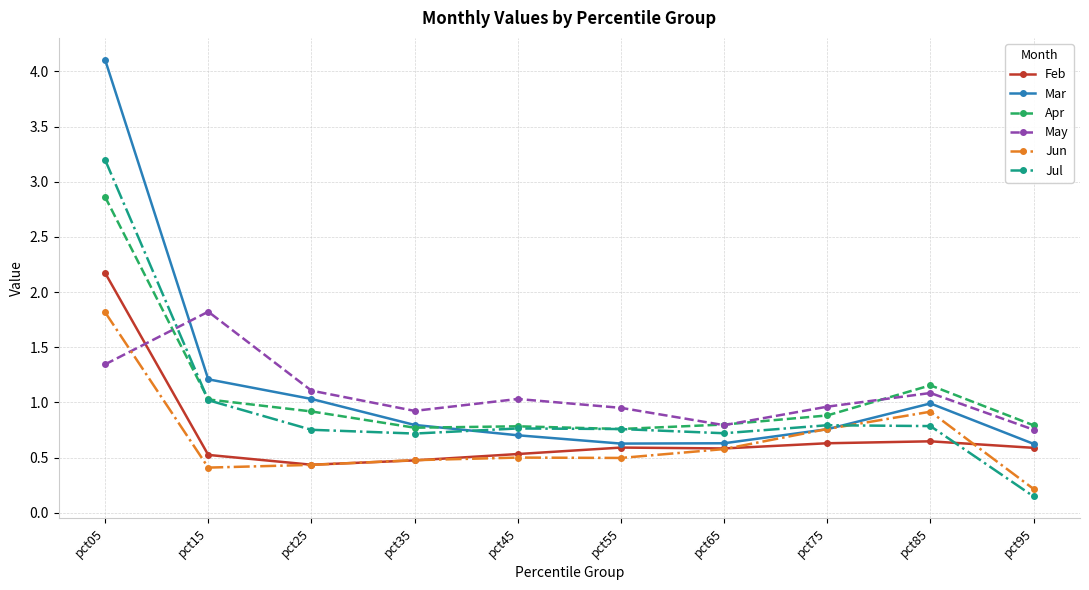

Read the Feb value at pct45.

0.5